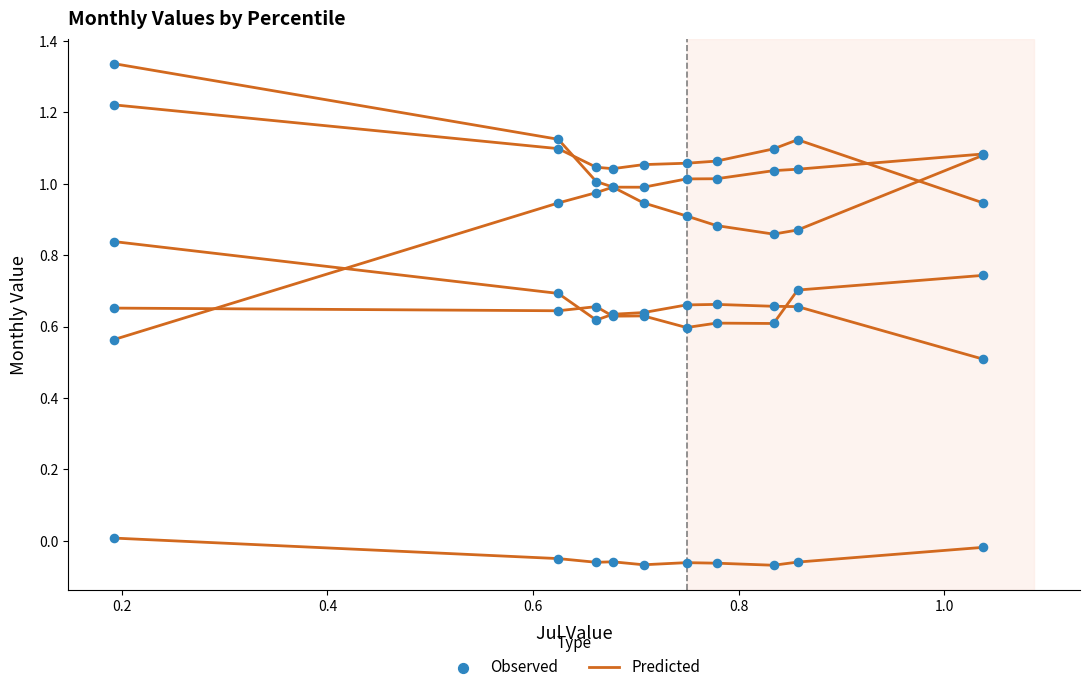

How many lines are shown in the chart?

6